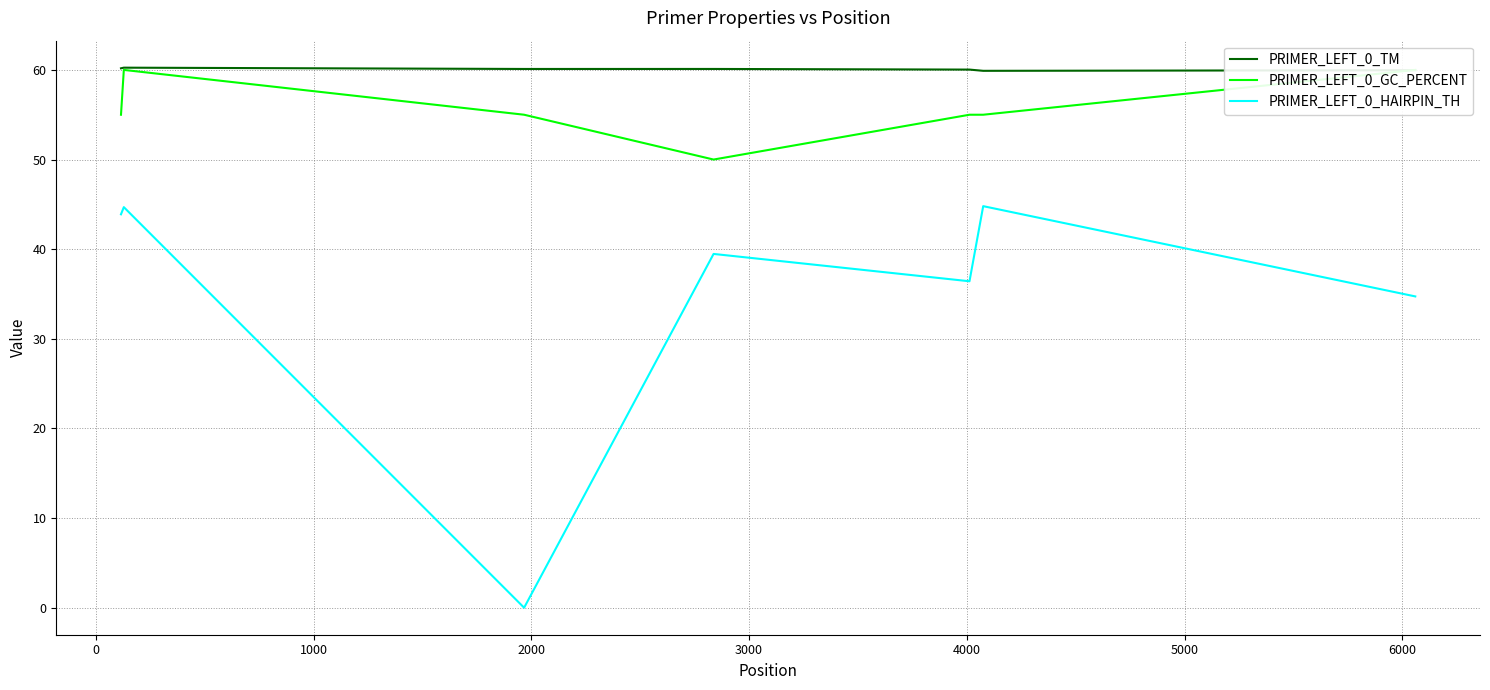

How many values in the PRIMER_LEFT_0_GC_PERCENT series exceed 55?

2